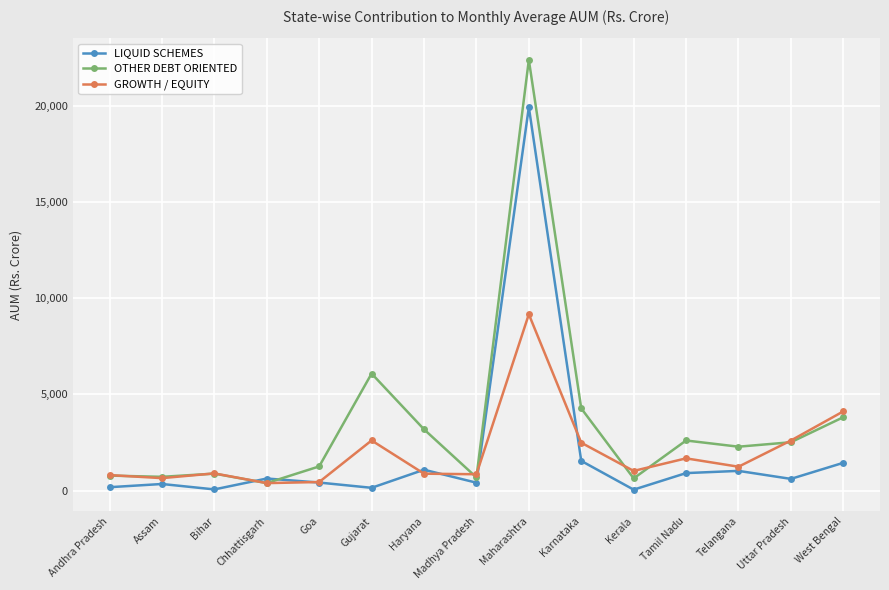

Which series has the widest spread of values?

OTHER DEBT ORIENTED